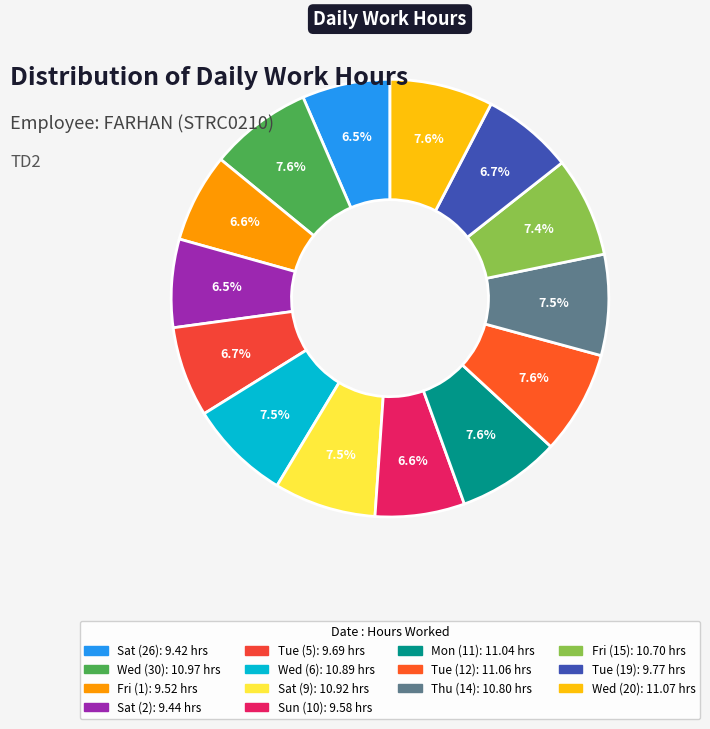

How many segments does this pie chart have?

14